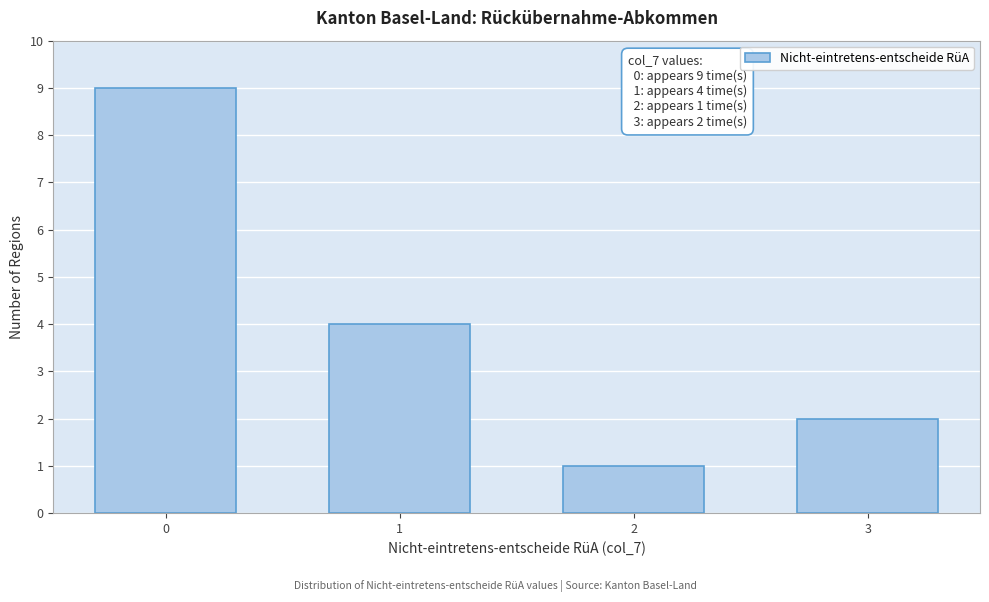

Reading left to right, what are all the values shown in this chart?

9	4	1	2